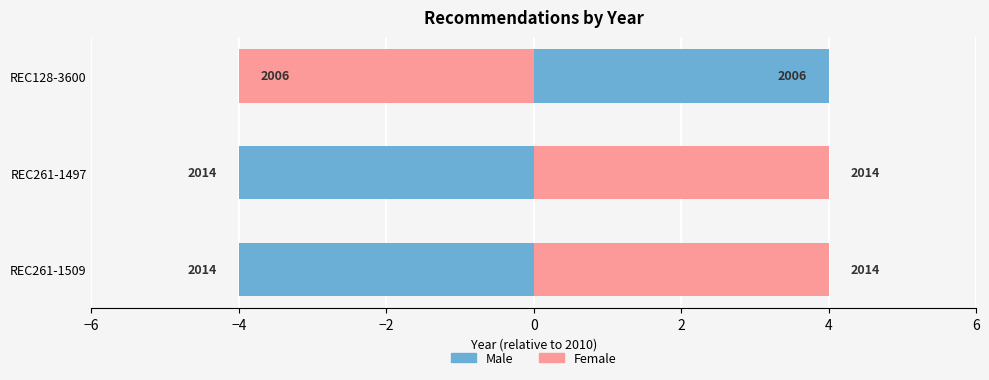

Which series has the largest total across all categories?

Female